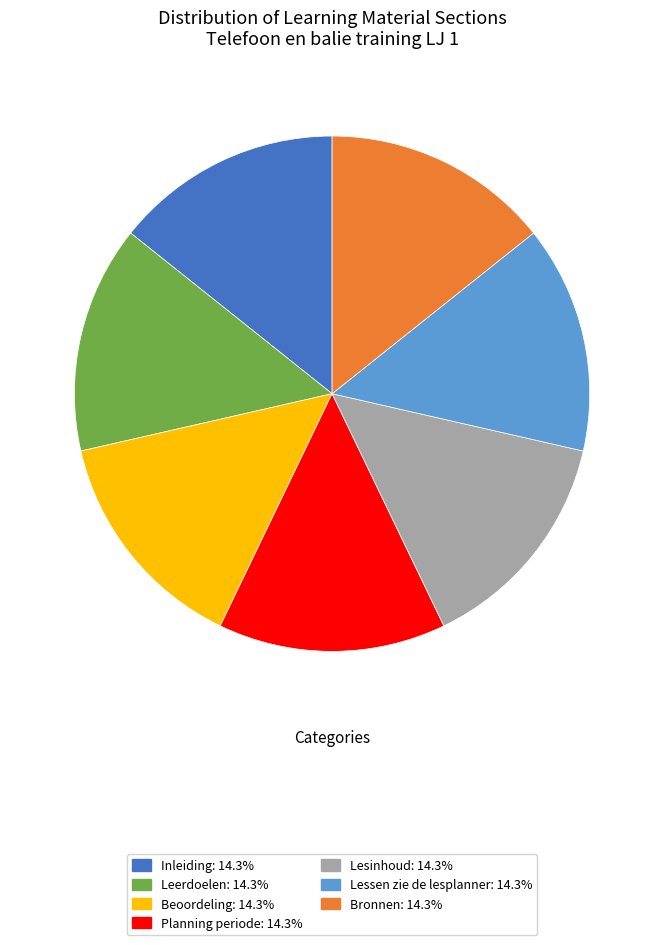

Count the number of slices in the pie.

7